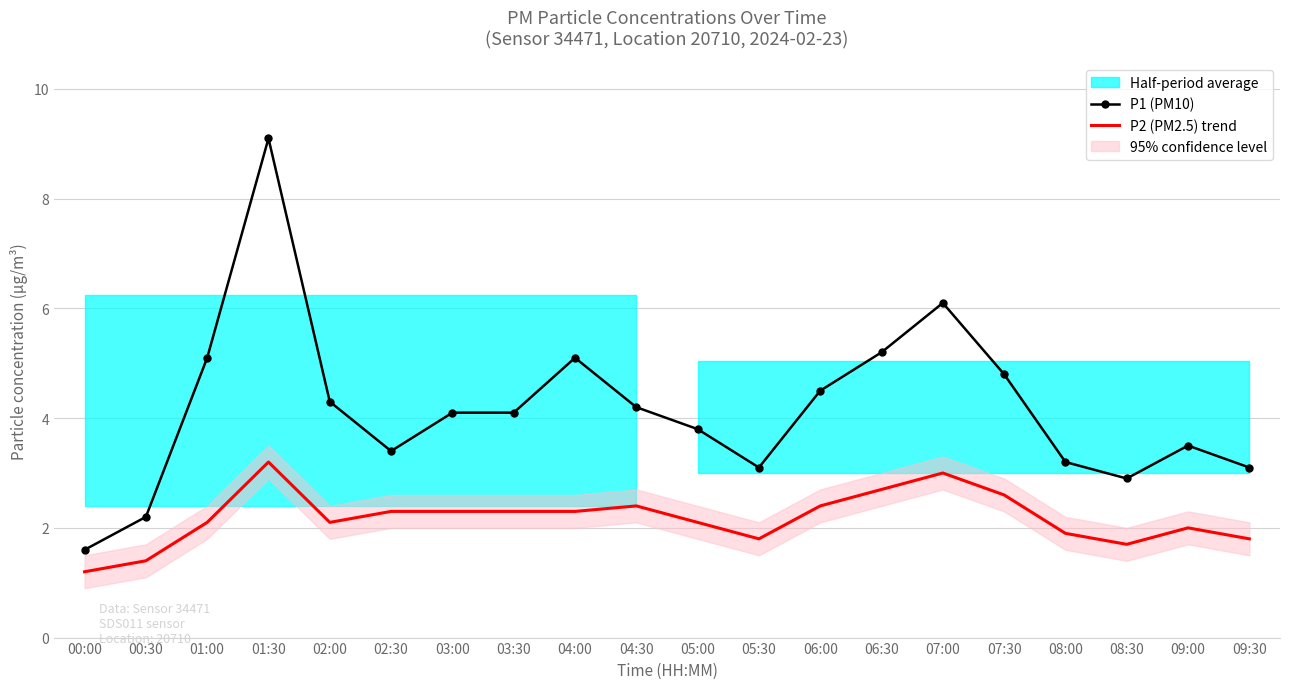

How many interior local valleys does the P2 (PM2.5) trend series have?

3